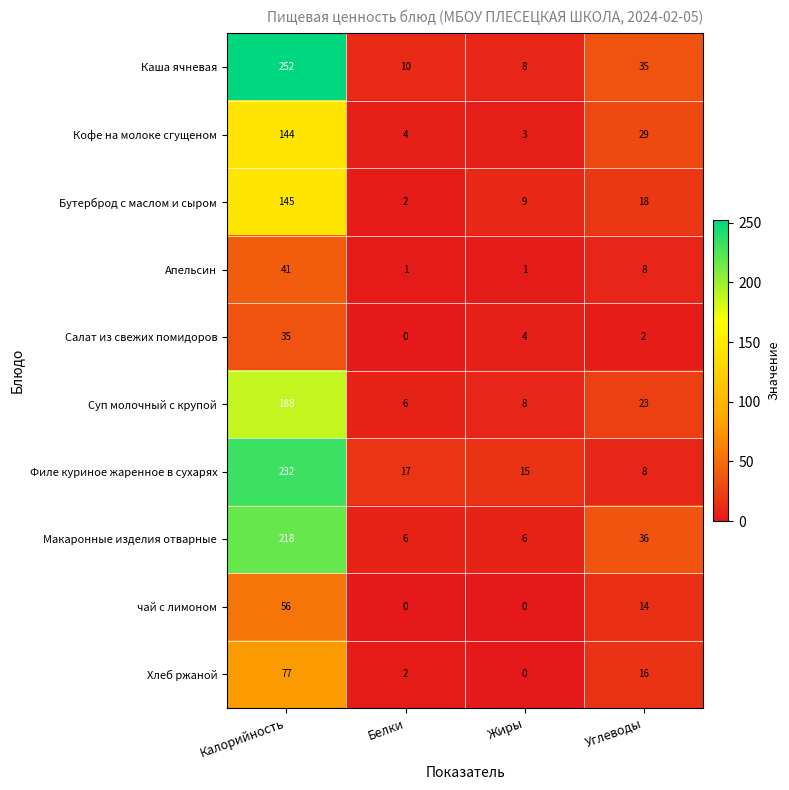

Is the value of Бутерброд с маслом и сыром at Калорийность greater than the value of Салат из свежих помидоров at Калорийность?

Yes